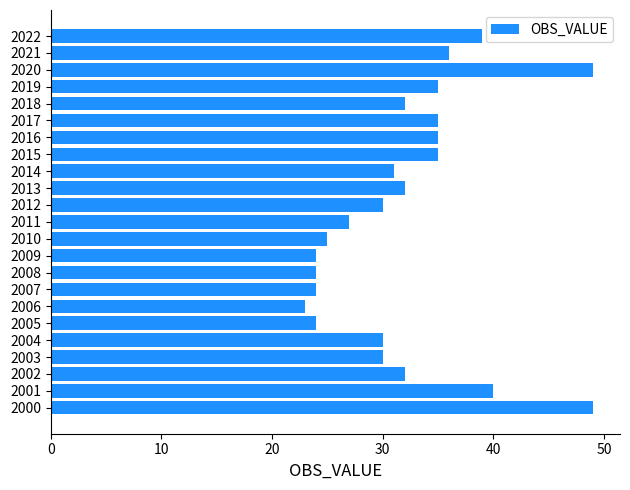

The chart shows a value of 18 at 2014. True or false?

False